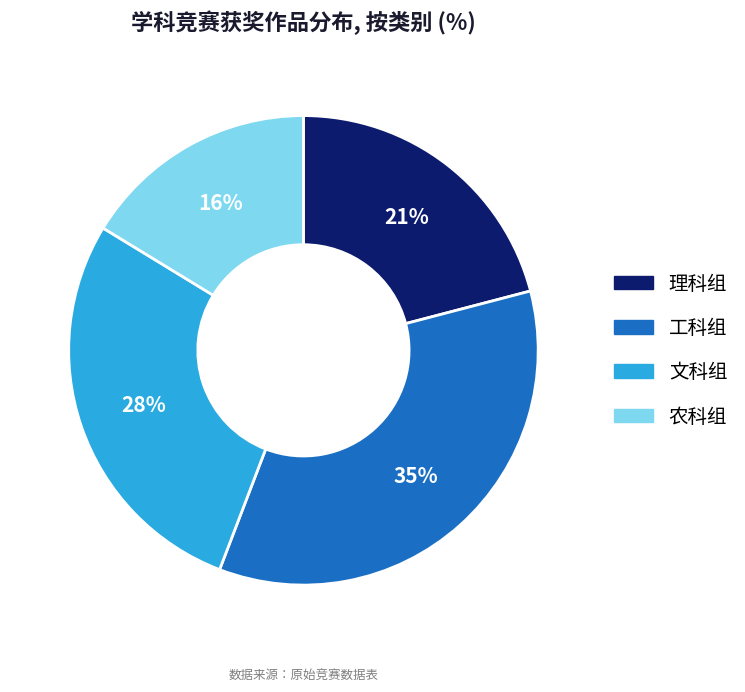

Between 理科组 and 工科组, which is larger?

工科组